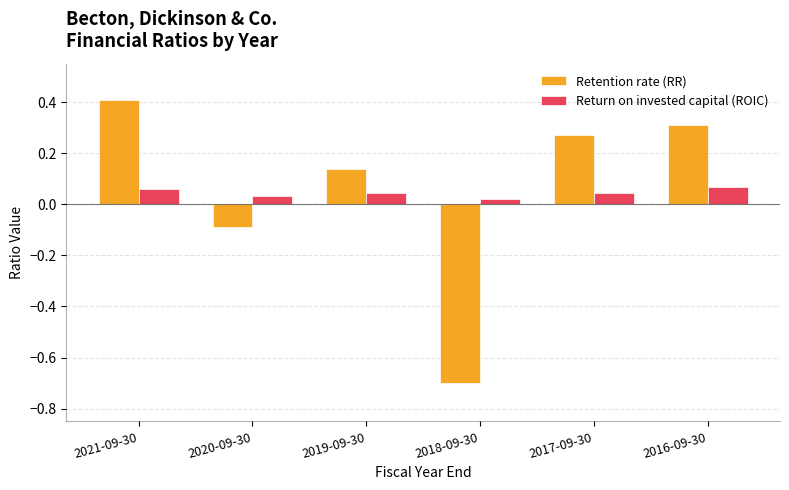

What is the maximum value for Retention rate (RR)?

0.4